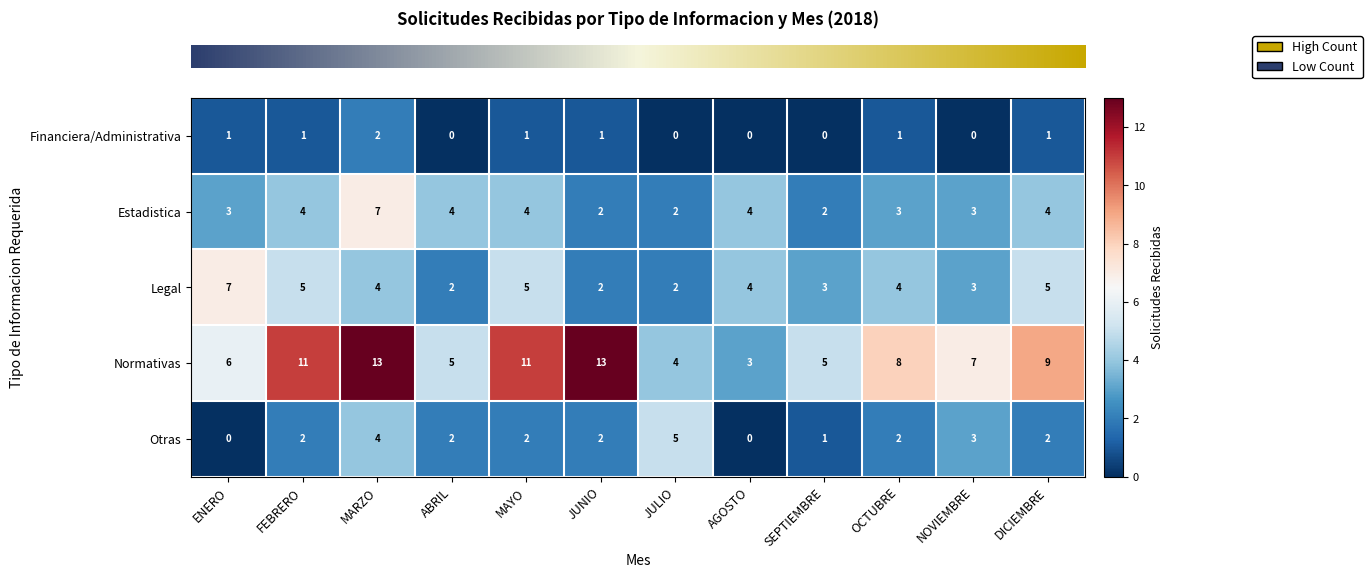

Read the Normativas value at NOVIEMBRE, to the nearest 5.

5